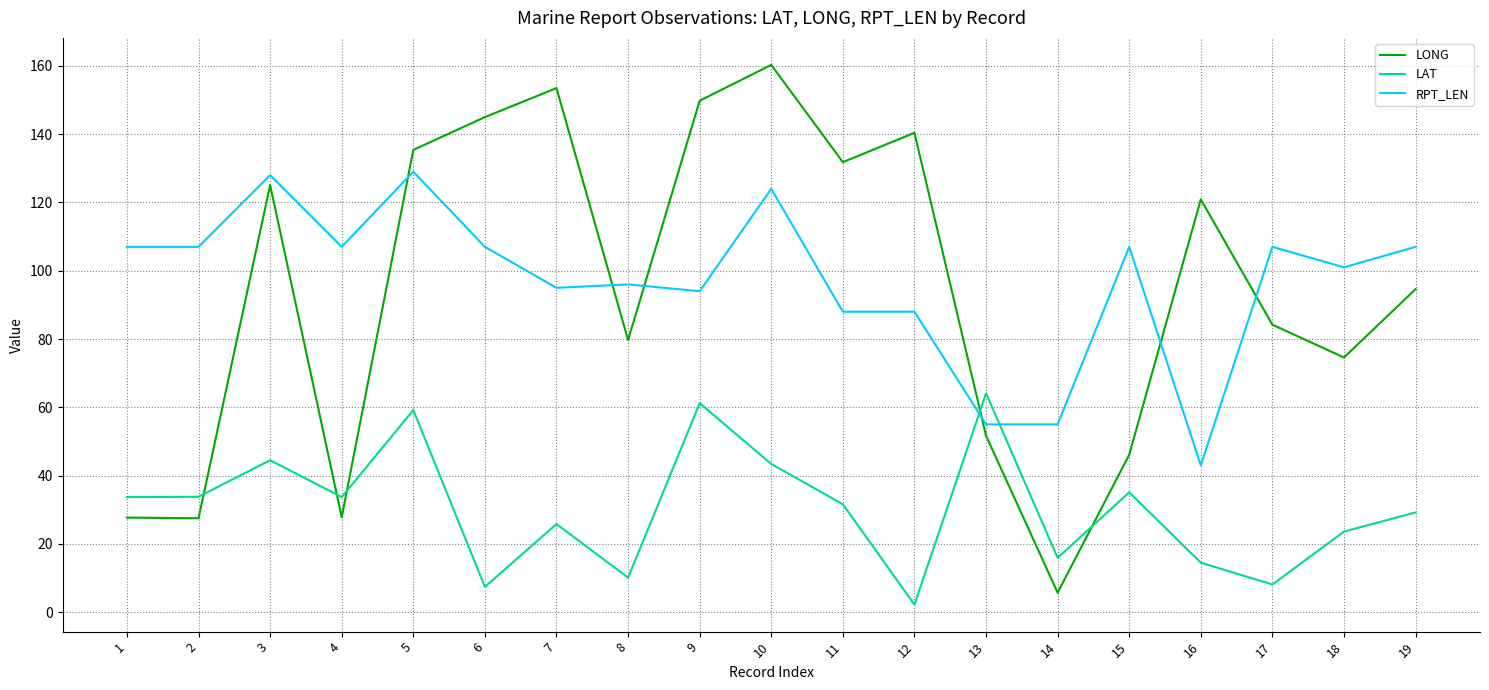

How many intersections are there between LONG and RPT_LEN?

6